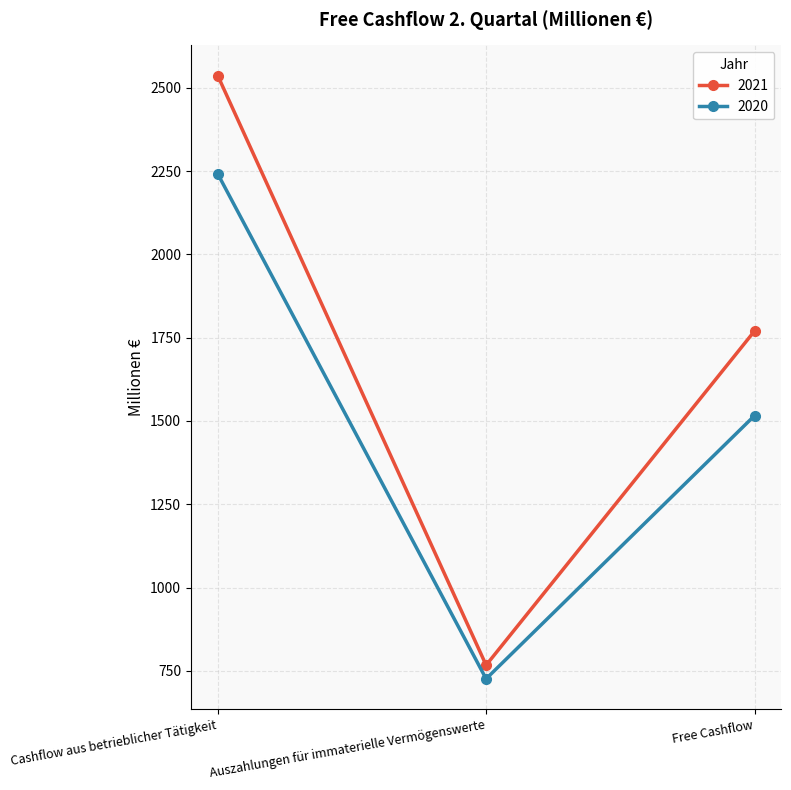

What position from the right is Auszahlungen für immaterielle Vermögenswerte?

2